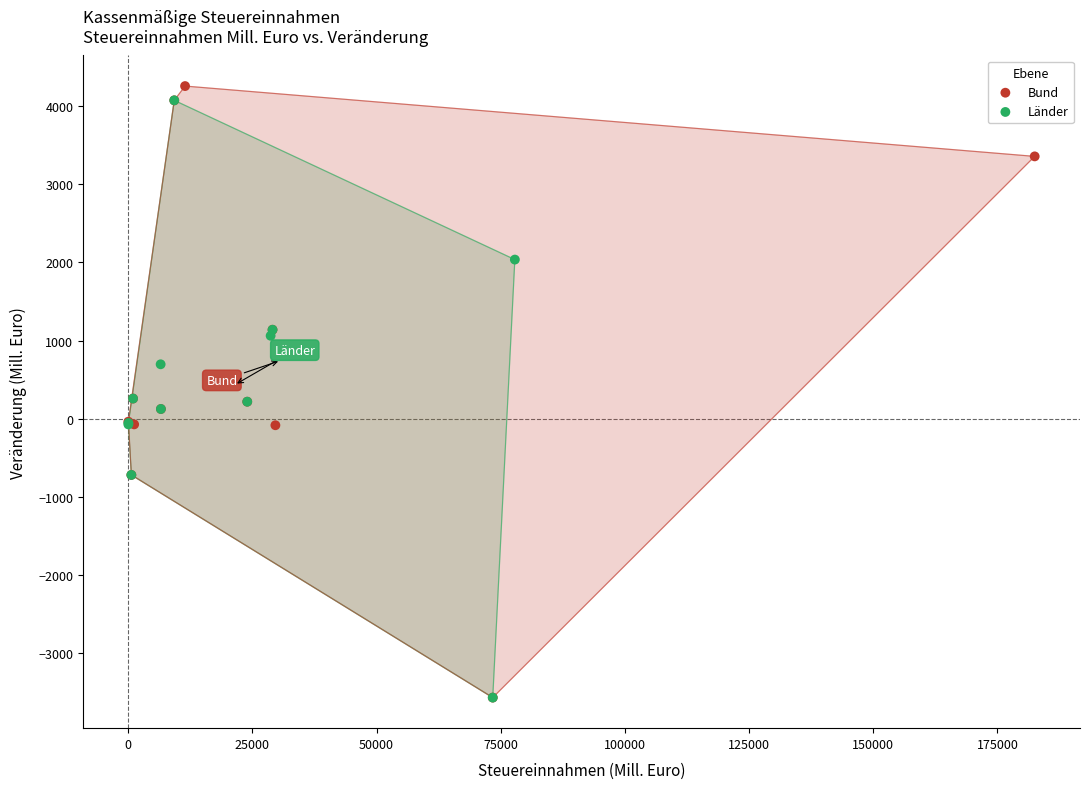

Which series contains the highest Y value?

Bund